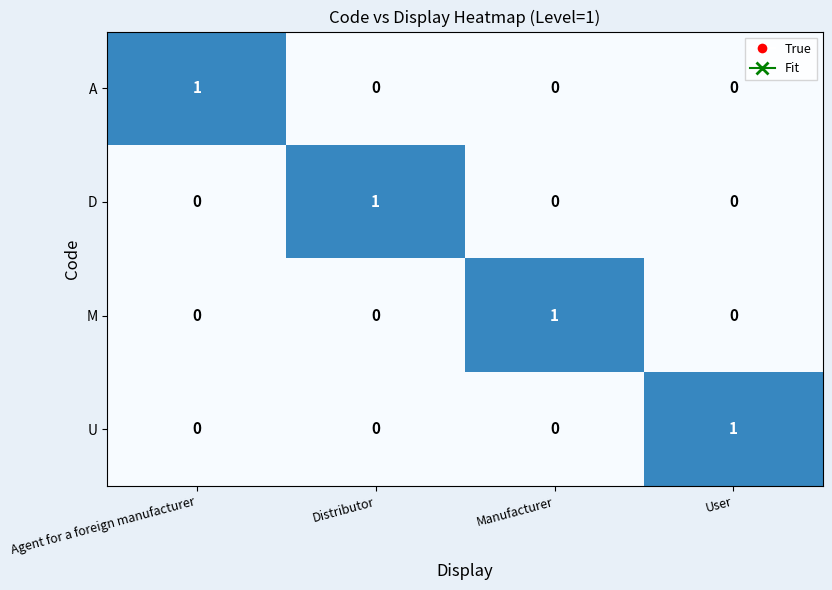

What is the difference between the highest and lowest values at Agent for a foreign manufacturer?

1